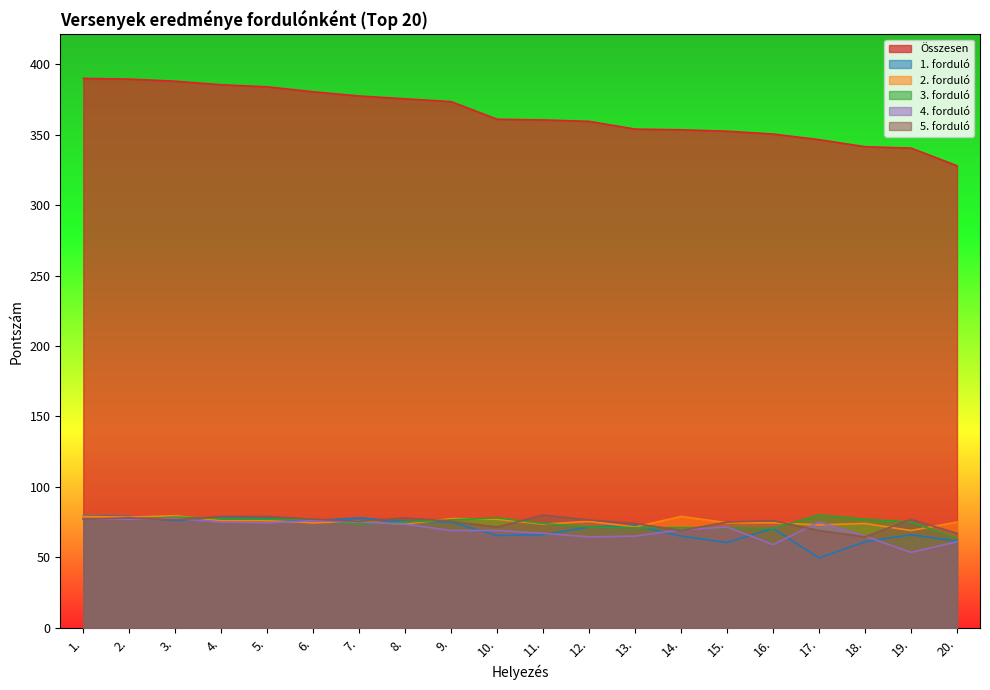

Between 17. and 1., which is larger?

1.